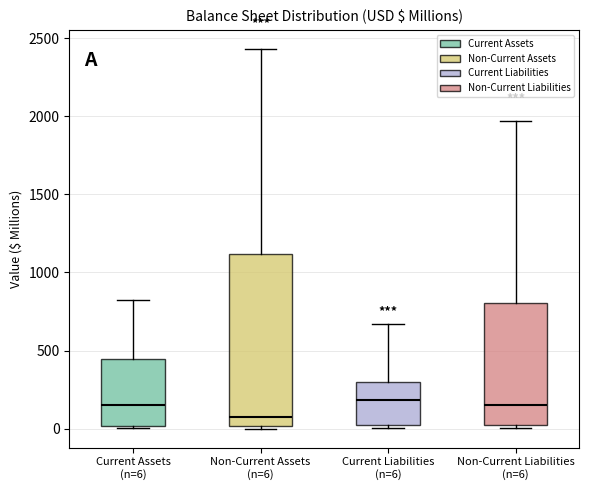

Reading left to right, transcribe this box plot: for each box, give where its median line is, the range the box spans, and where its two whiskers end, as read against the y-axis. The values are not printed on the chart, so give them approximately, as read against the axis.

Current Assets (n=6): median 150, box 0 to 450, whiskers 0 to 850
Non-Current Assets (n=6): median 50, box 0 to 1100, whiskers 0 (just below the box's lower edge) to 2450
Current Liabilities (n=6): median 200, box 0 to 300, whiskers 0 (just below the box's lower edge) to 650
Non-Current Liabilities (n=6): median 150, box 0 to 800, whiskers 0 (just below the box's lower edge) to 1950